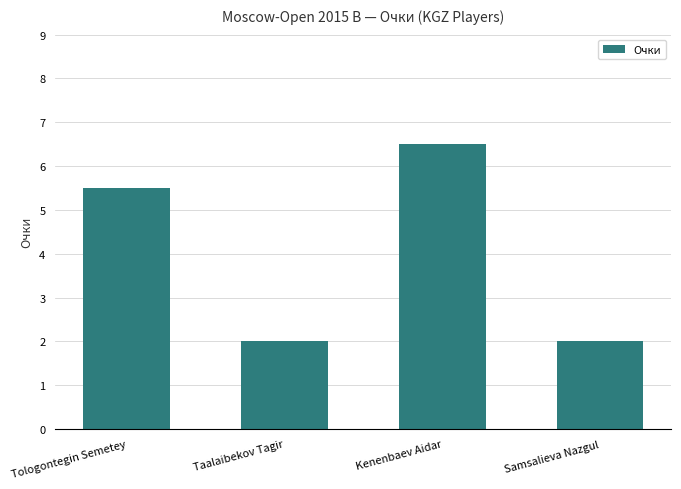

Read the value at Tologontegin Semetey.

5.5